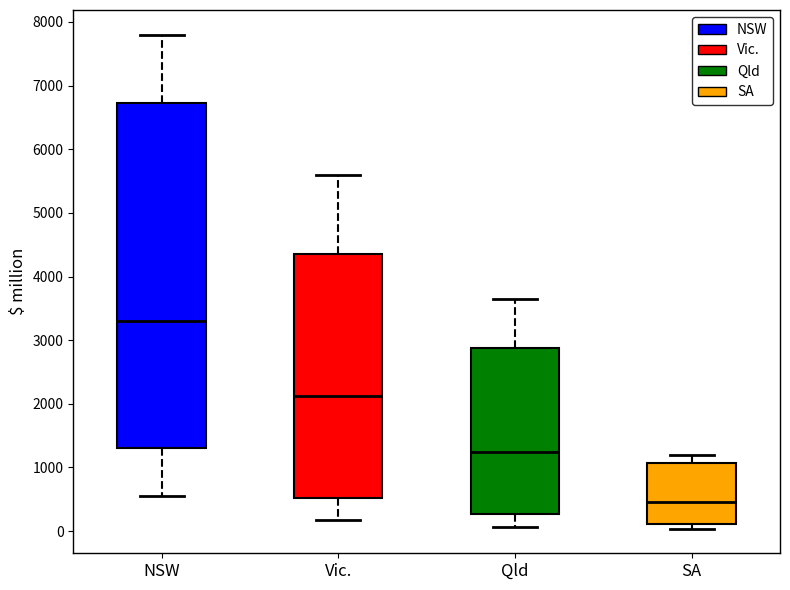

Where does the median line of the box for Qld sit on the y-axis? The values are not printed on the chart, so give them approximately, as read against the axis.

1300